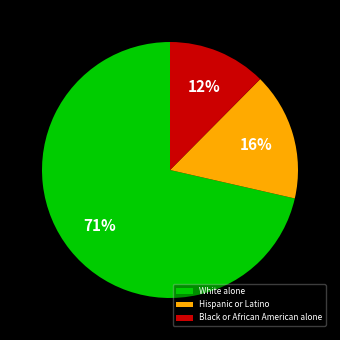

Is it true that Black or African American alone is 1% of the pie?

False